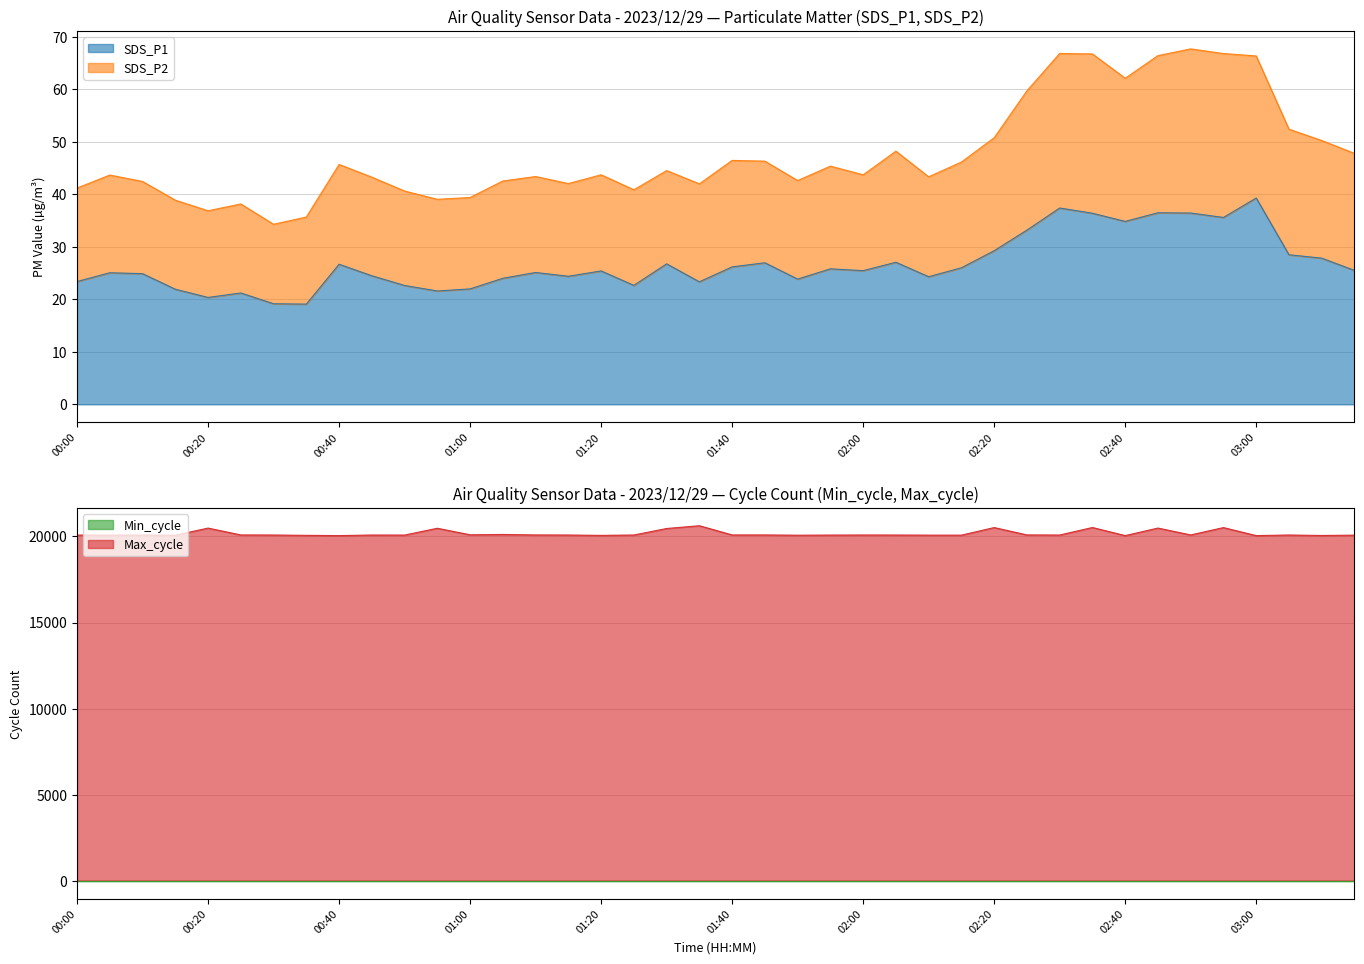

What is the lowest value of the SDS_P1 series?

19.1